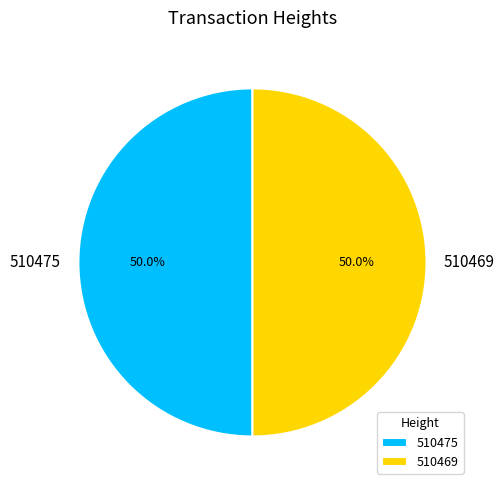

To the nearest percent, what percentage of the pie is 510475?

50%